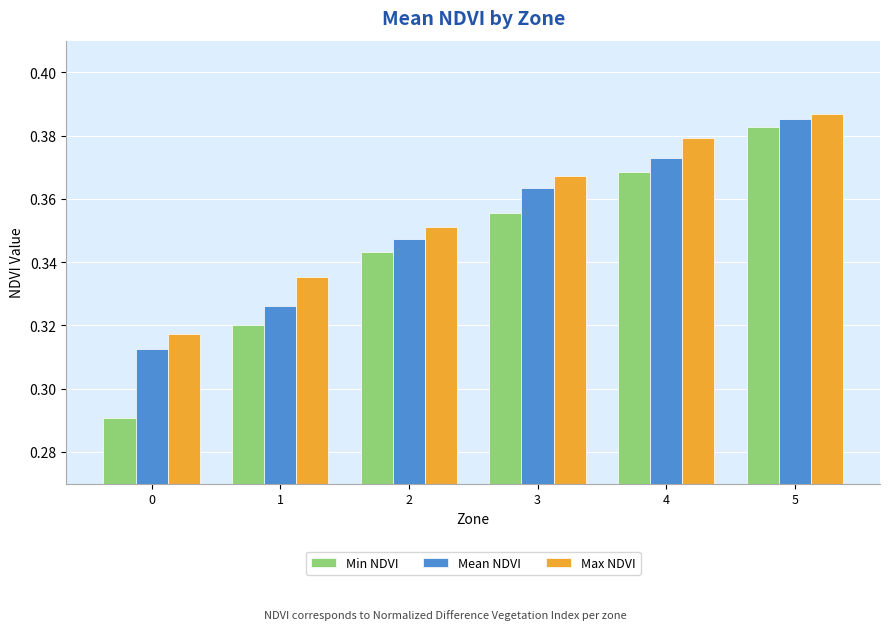

Count the Mean NDVI values in the range 0 to 1.

6